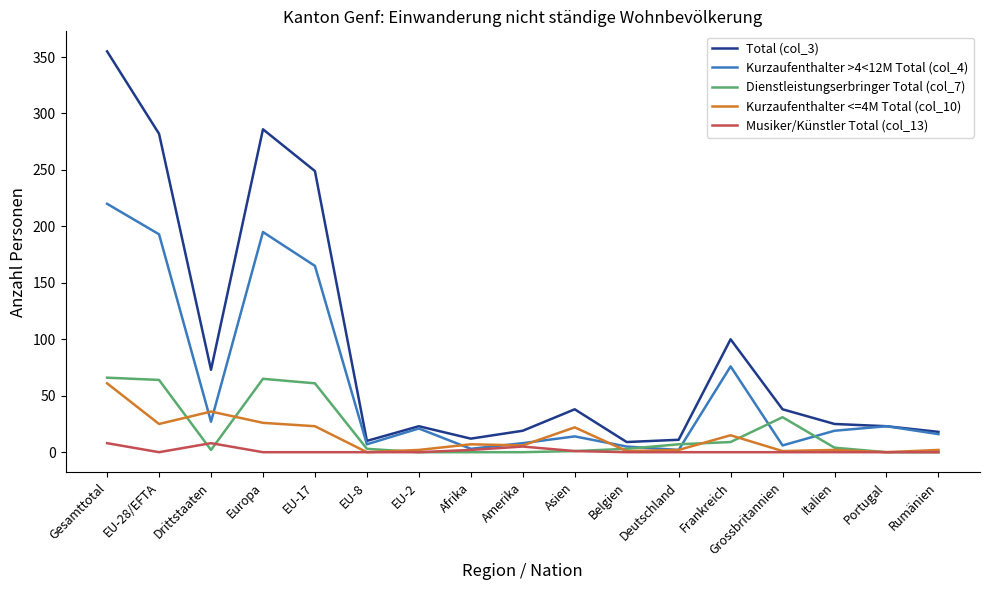

At which category is the sum across all series the highest?

Gesamttotal